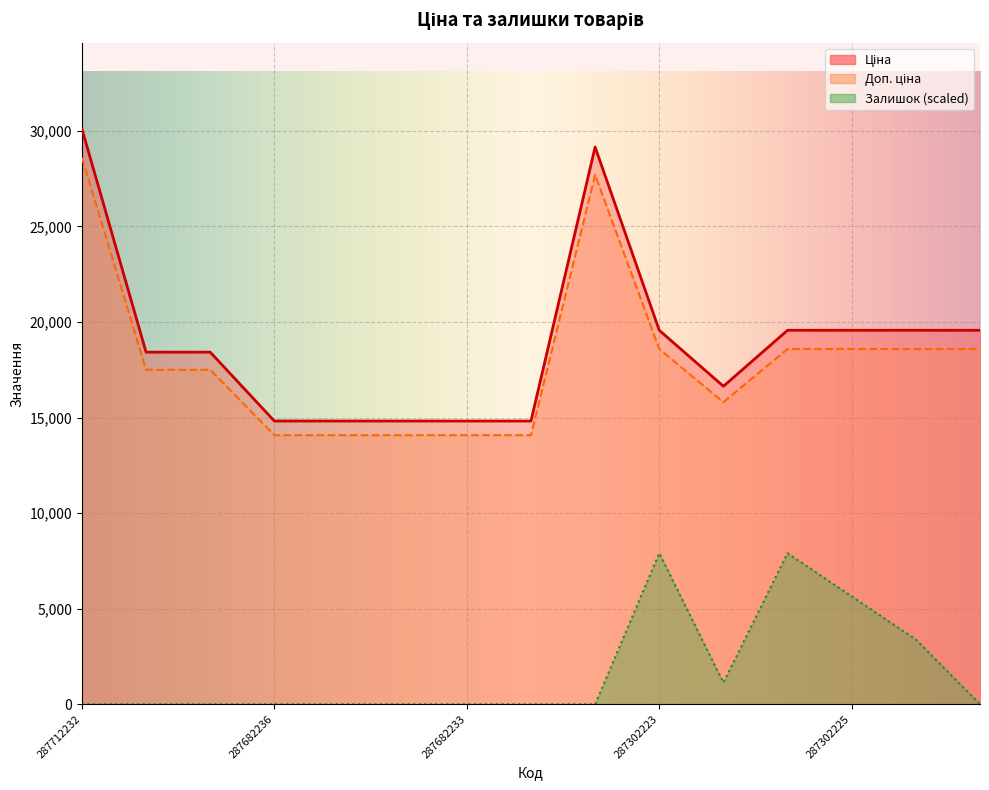

Which series has the largest total across all categories?

Доп. ціна